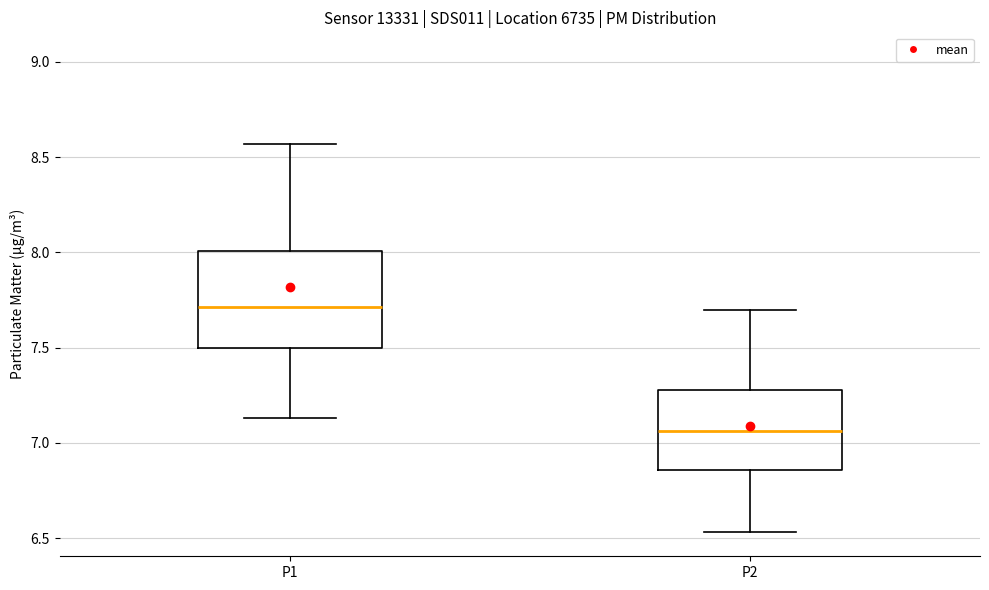

Where is the upper edge of the box for P2 on the y-axis? The values are not printed on the chart, so give them approximately, as read against the axis.

7.30